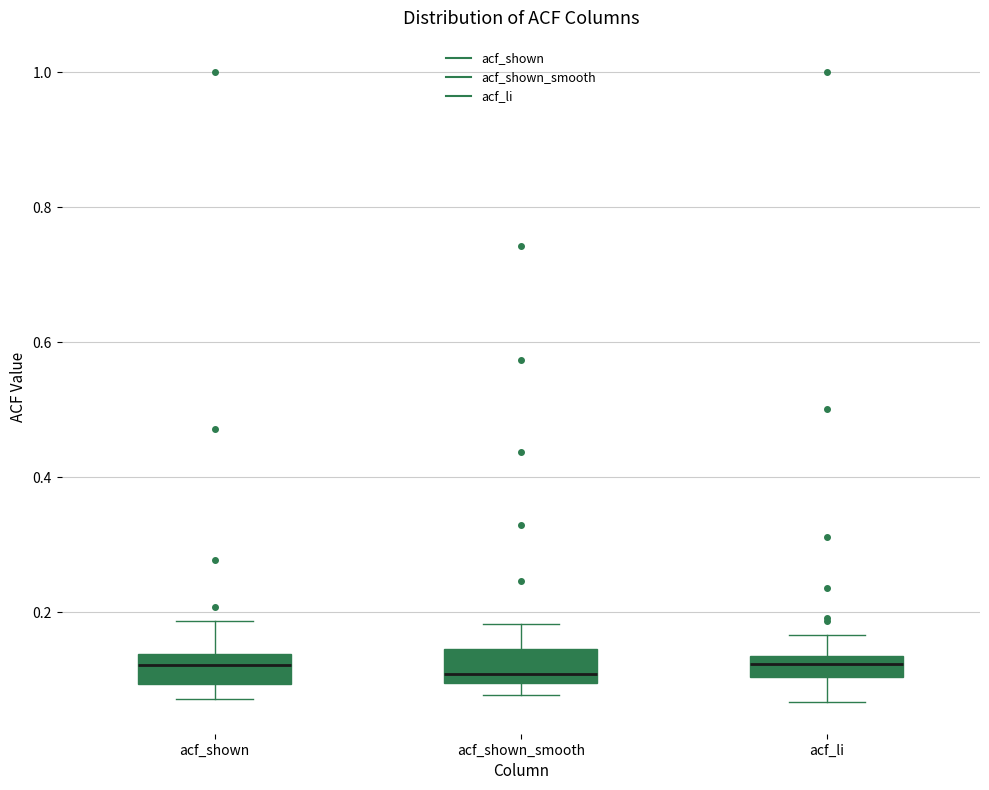

Reading left to right, transcribe this box plot: for each box, give where its median line is, the range the box spans, and where its two whiskers end, as read against the y-axis. The values are not printed on the chart, so give them approximately, as read against the axis.

acf_shown: median 0.12, box 0.10 to 0.14, whiskers 0.08 to 0.18
acf_shown_smooth: median 0.10 (just above the box's lower edge), box 0.10 to 0.14, whiskers 0.08 to 0.18
acf_li: median 0.12, box 0.10 to 0.14, whiskers 0.06 to 0.16